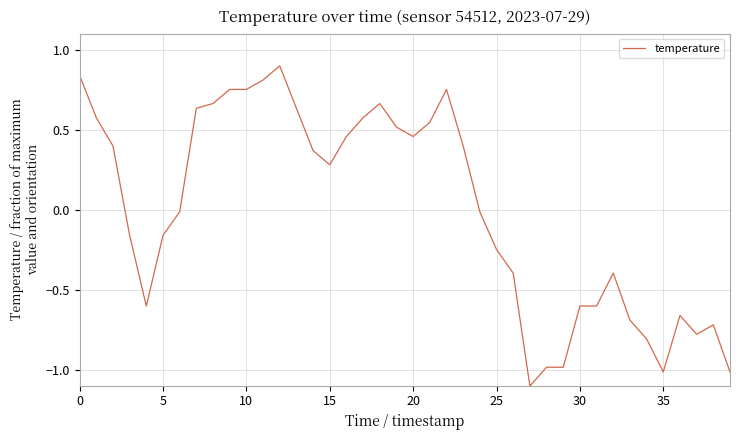

What is the difference between the maximum and minimum values?

2.0